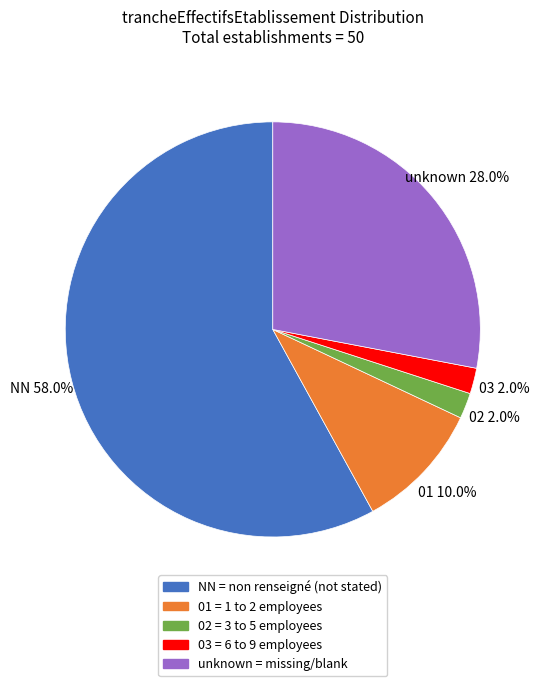

To the nearest percent, what is the average slice percentage?

20%